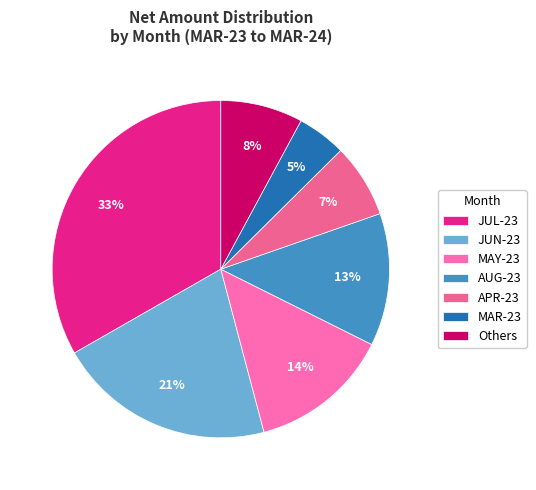

How many slices are in this pie chart?

7